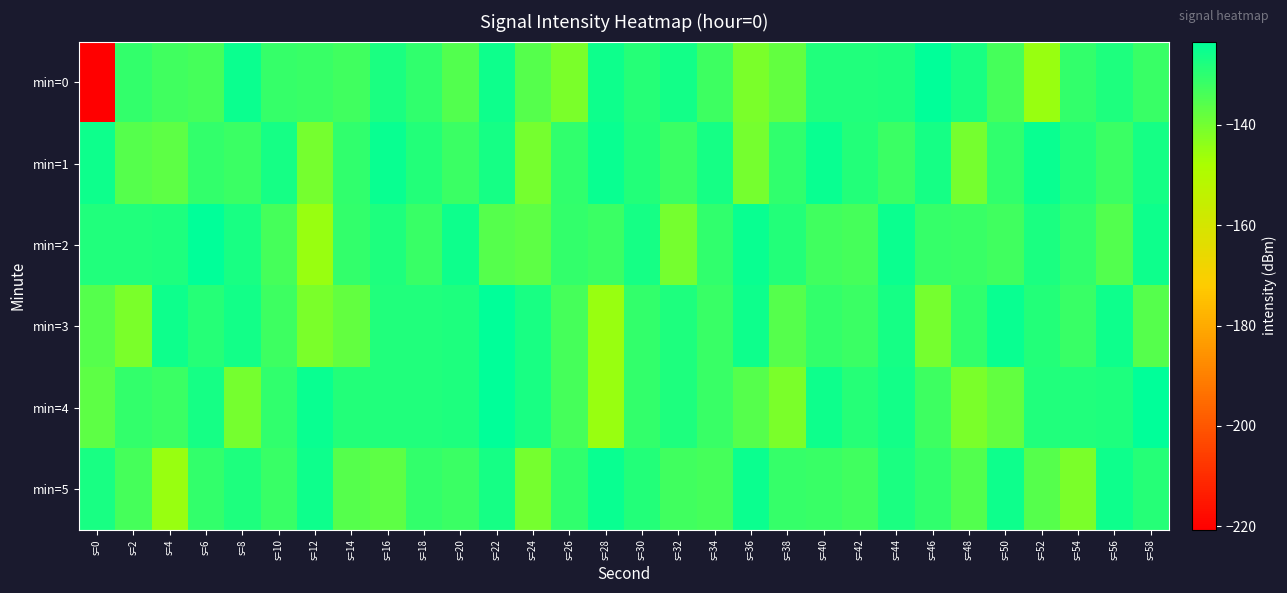

Which series changed the most between s=4 and s=44?

min=5